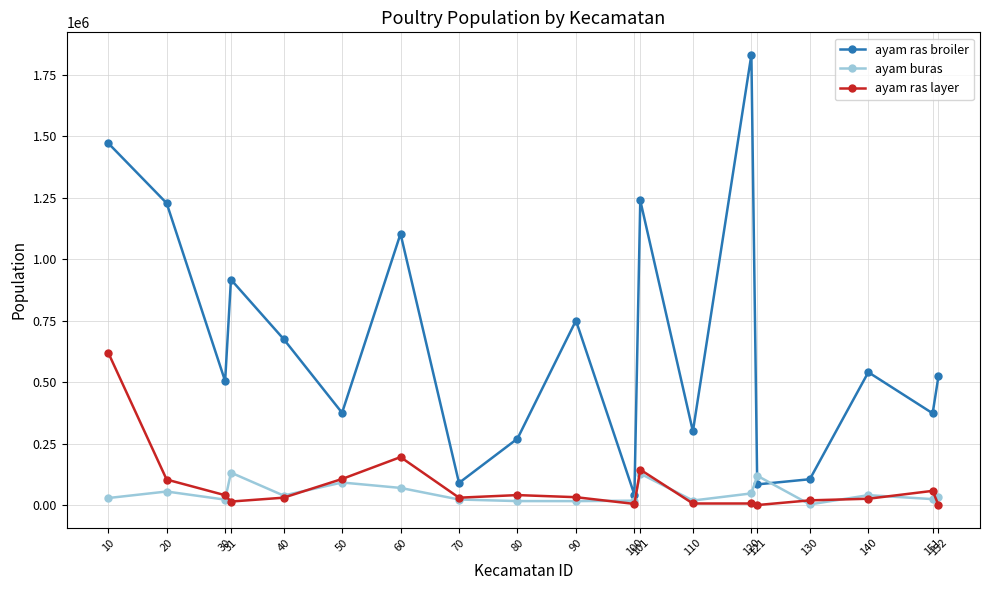

In ayam ras broiler, how many points are higher than both neighbors (excluding endpoints)?

6